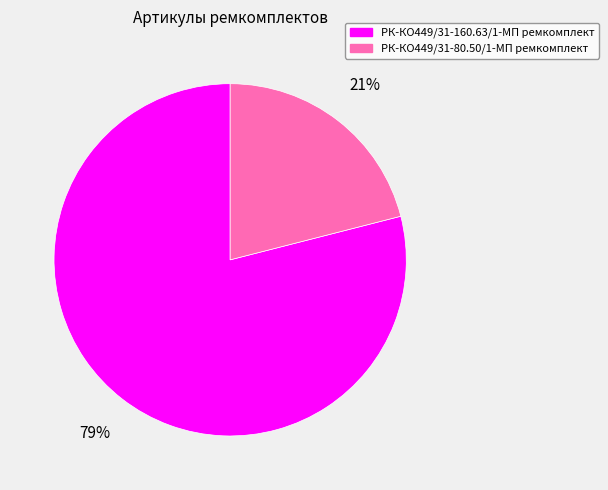

Which slice represents more than half of the pie?

РК-КО449/31-160.63/1-МП ремкомплект